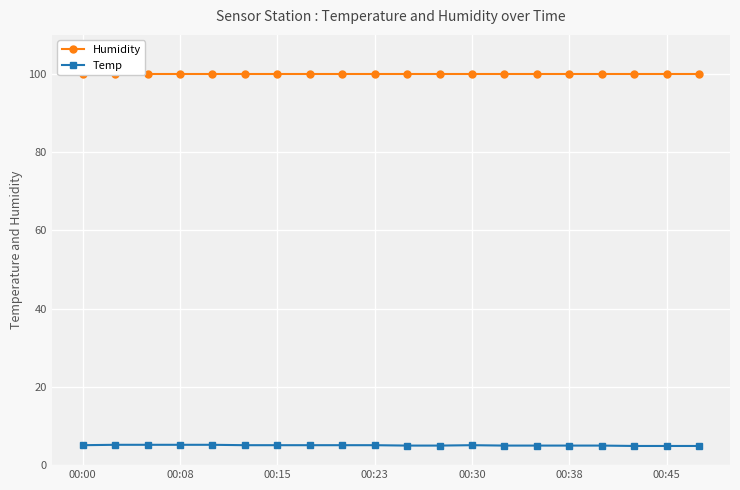

What are all the series names shown in the legend?

Humidity, Temp